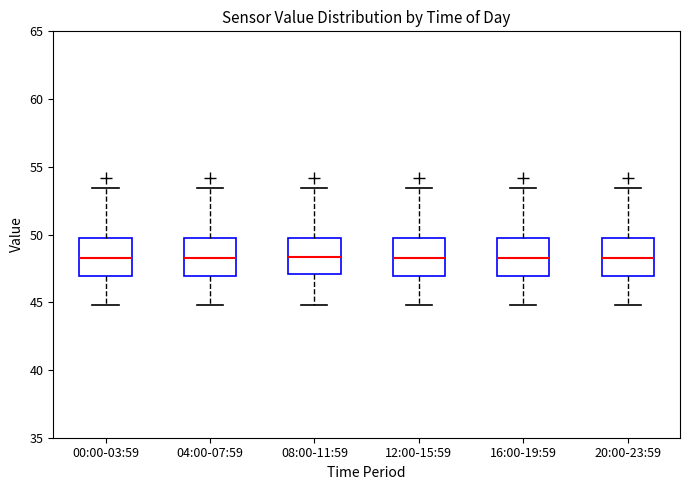

Where does the lower whisker of the box for 04:00-07:59 end on the y-axis? The values are not printed on the chart, so give them approximately, as read against the axis.

45.0